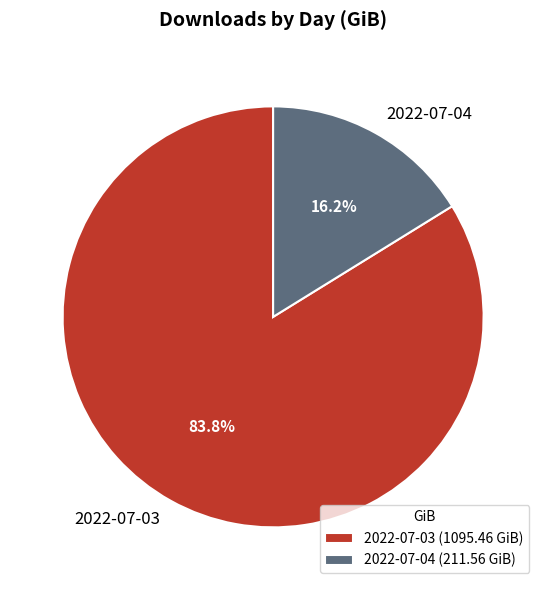

To the nearest percent, what percentage of the pie is 2022-07-04?

16%